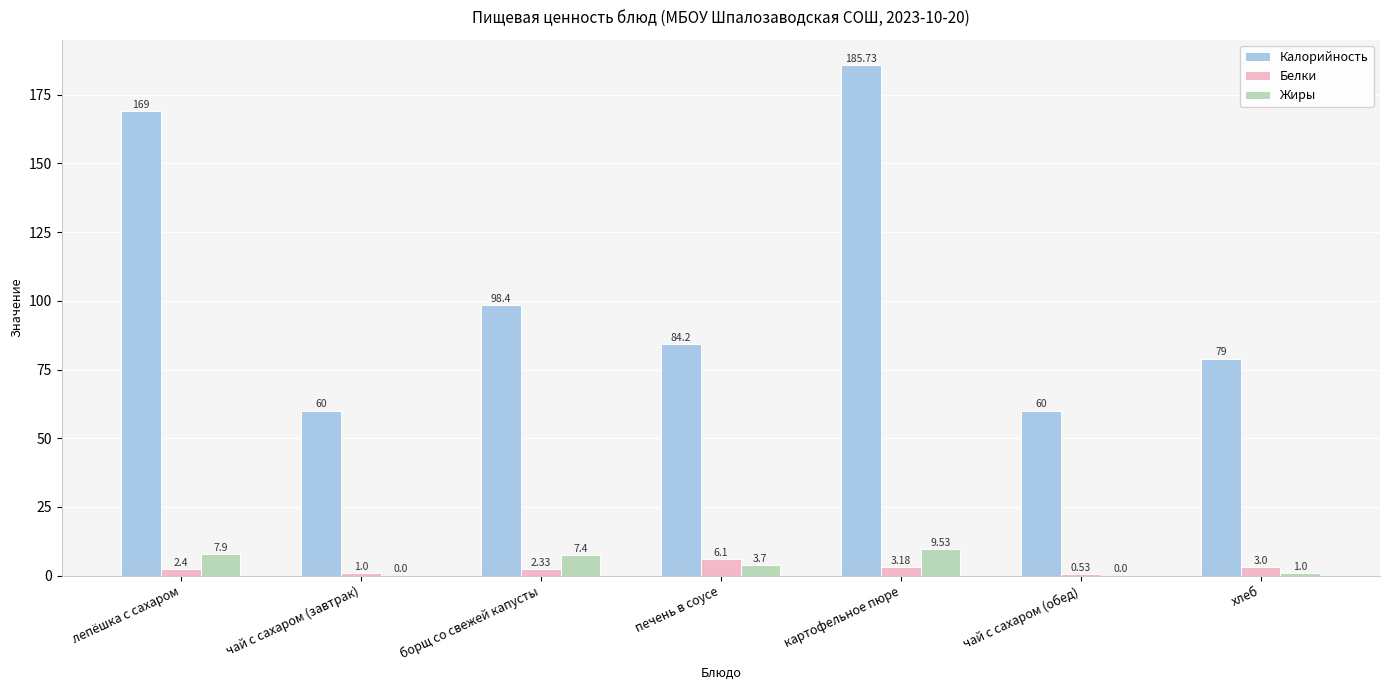

What is the sum of the Белки values at лепёшка с сахаром and чай с сахаром (завтрак)?

3.4